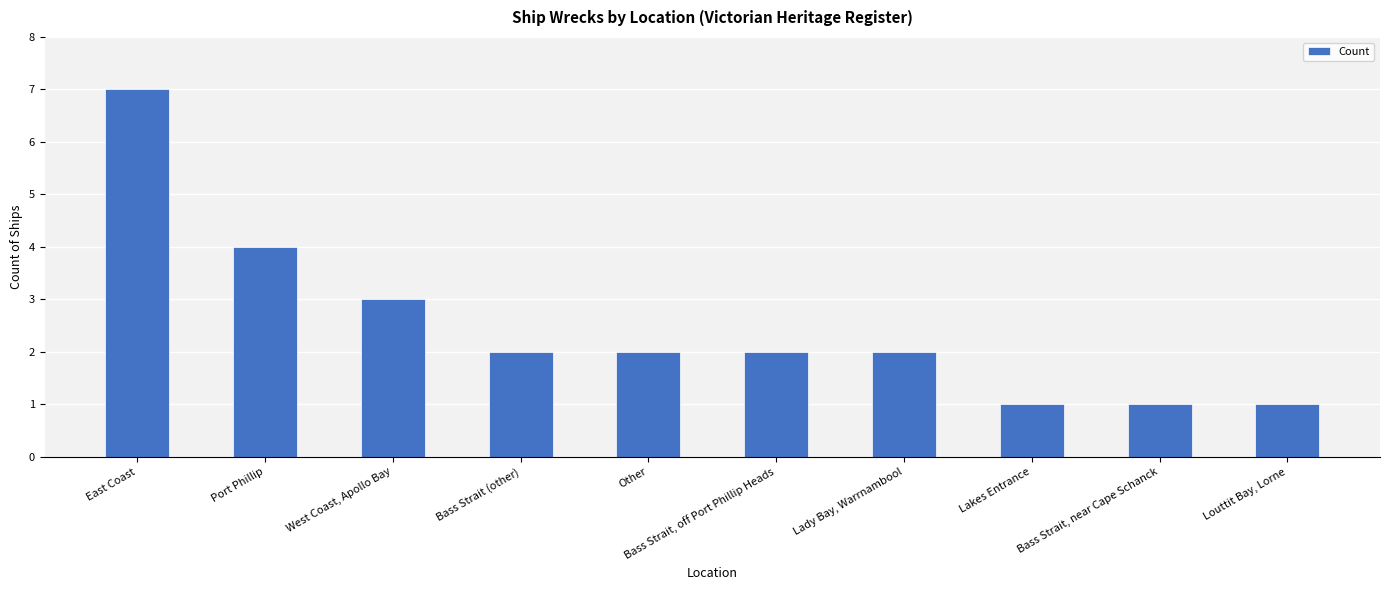

What is the maximum value shown in the chart?

7